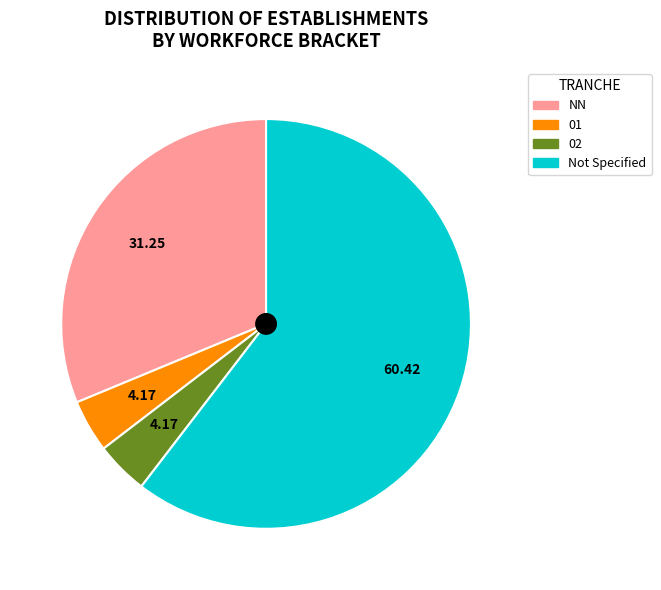

Is there a majority slice in this chart?

Yes